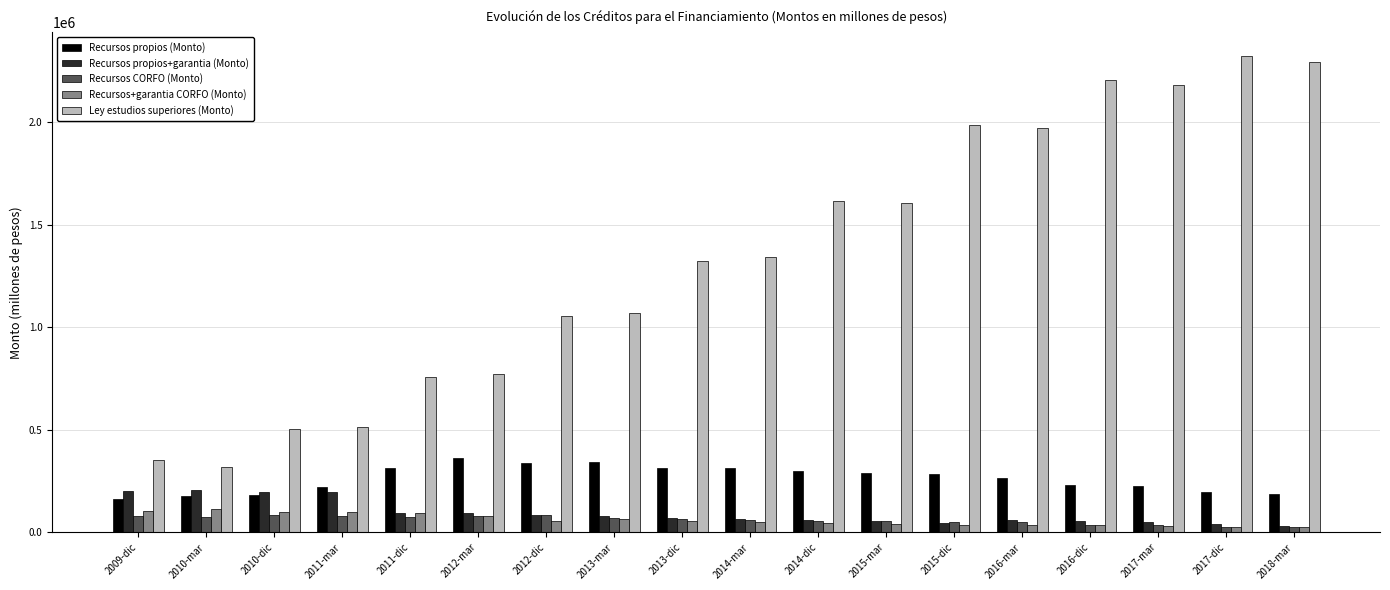

Are the bars horizontal?

No